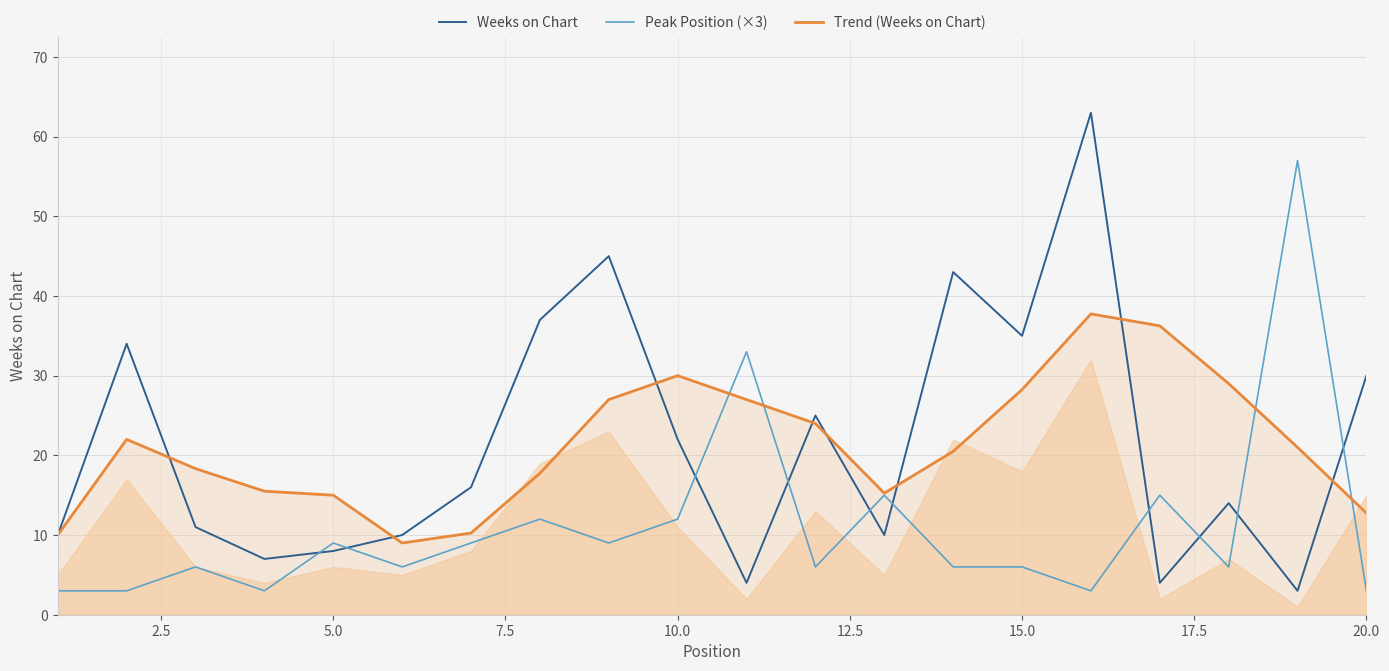

Which series has the largest range (max minus min)?

Weeks on Chart